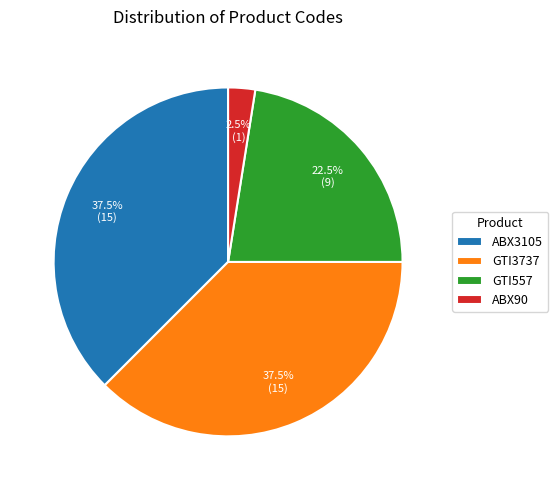

Does GTI3737 represent more than half of the total?

No